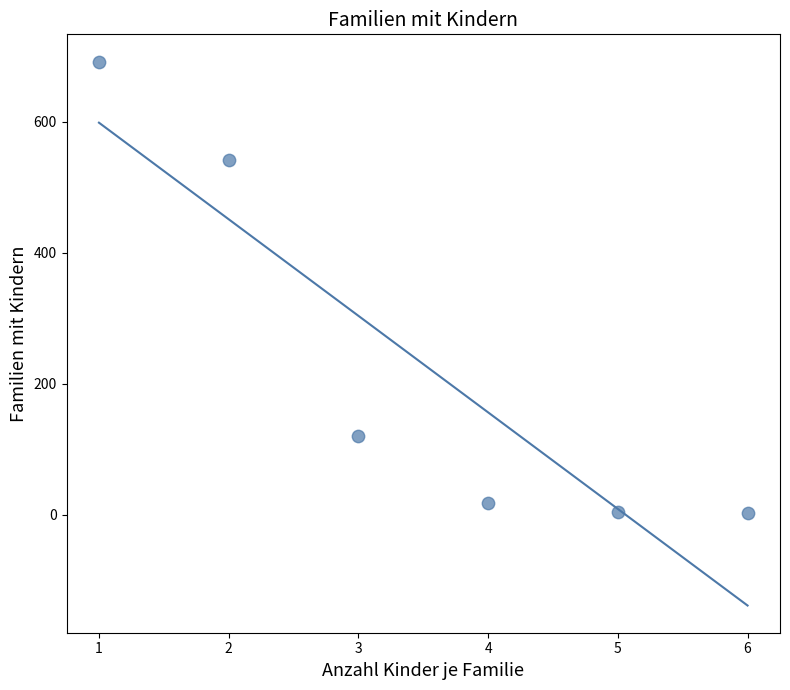

What Y value in the scatter plot is closest to 347?

542